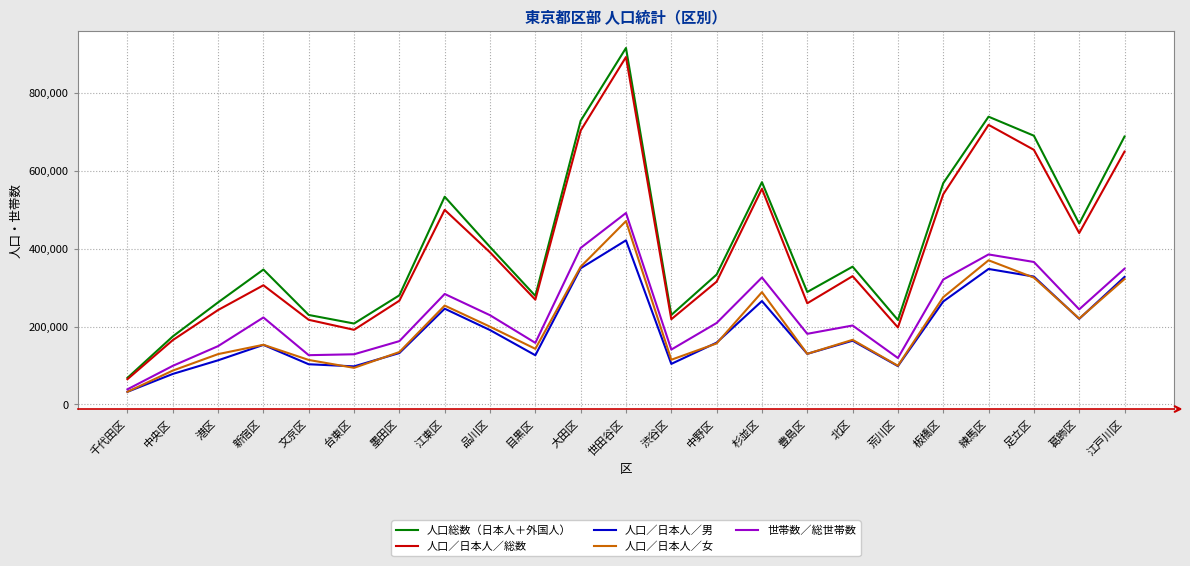

What is the approximate value of 人口／日本人／男 at 文京区?

103078